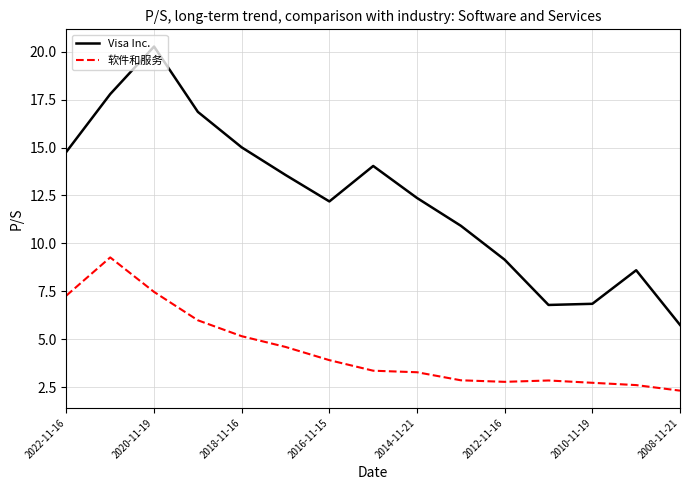

True or false: Visa Inc. and 软件和服务 cross at least once.

False